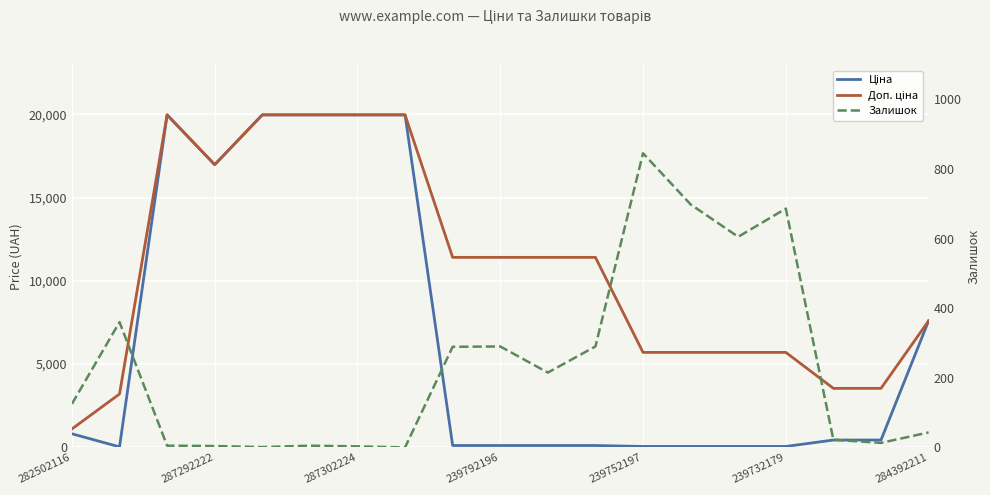

At which category is the sum across all series the highest?

287302224